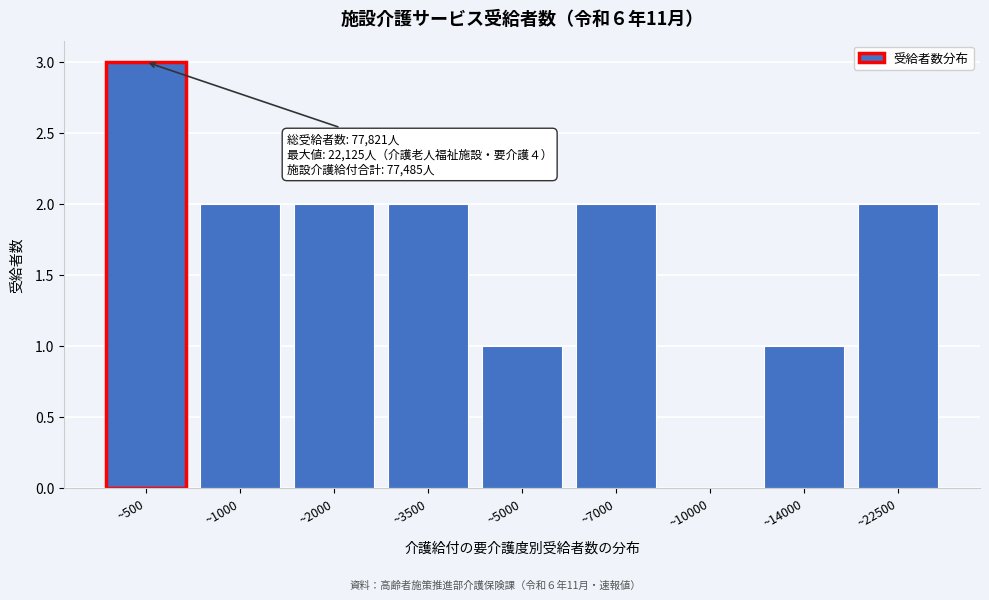

Reading left to right, transcribe all the data shown in this chart.

~500=3	~1000=2	~2000=2	~3500=2	~5000=1	~7000=2	~10000=0	~14000=1	~22500=2